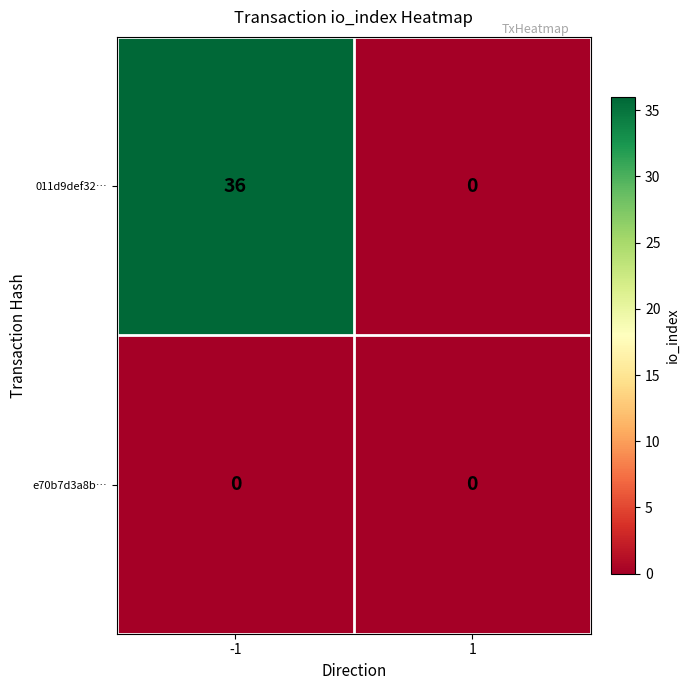

List the series in order of their overall mean, highest first.

011d9def32…, e70b7d3a8b…